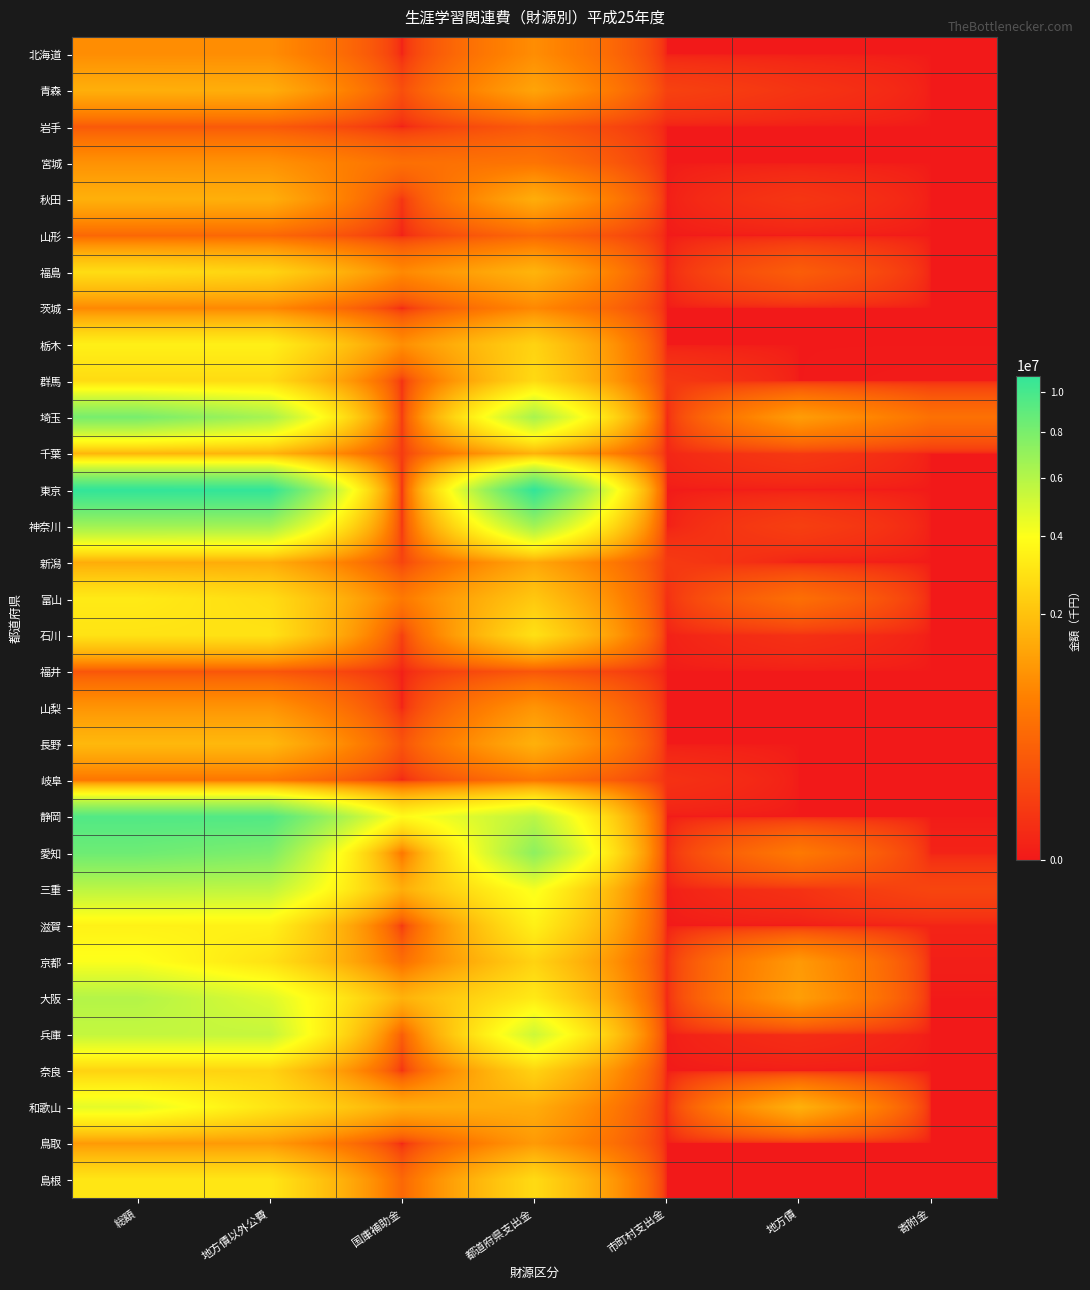

Which series has the largest total across all categories?

東京